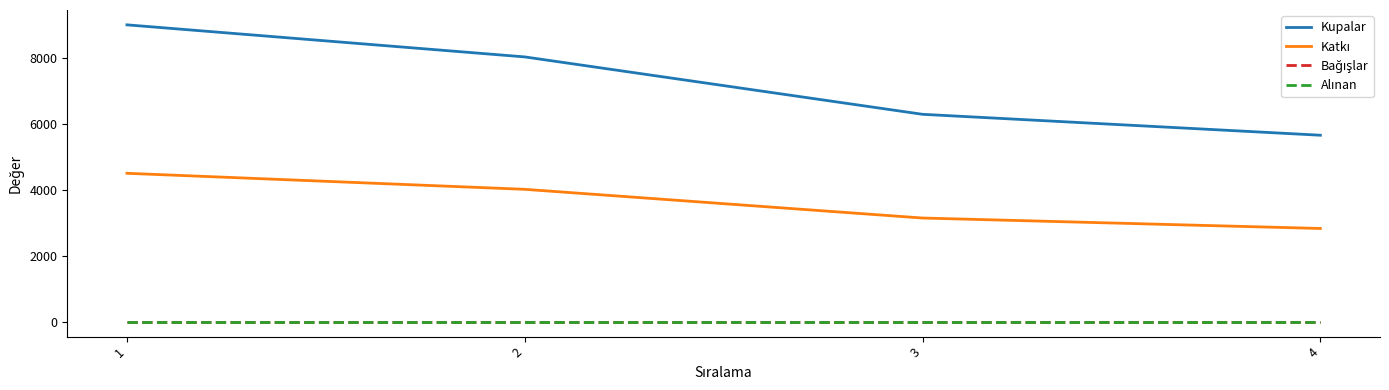

Where does the Kupalar series first go above 8028?

1